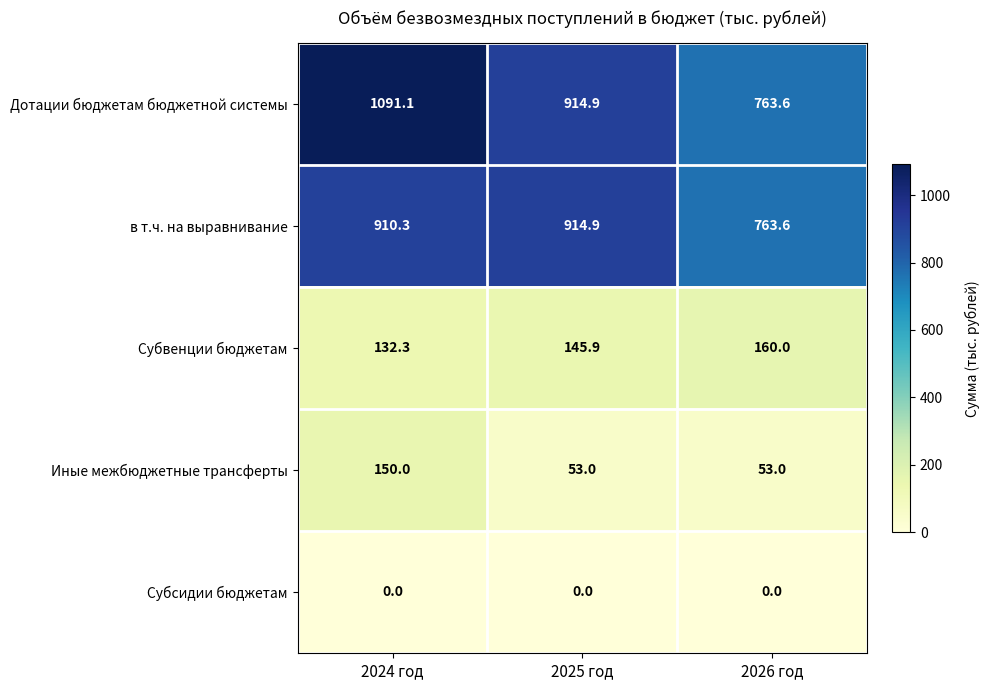

What is the greatest value displayed?

1091.1